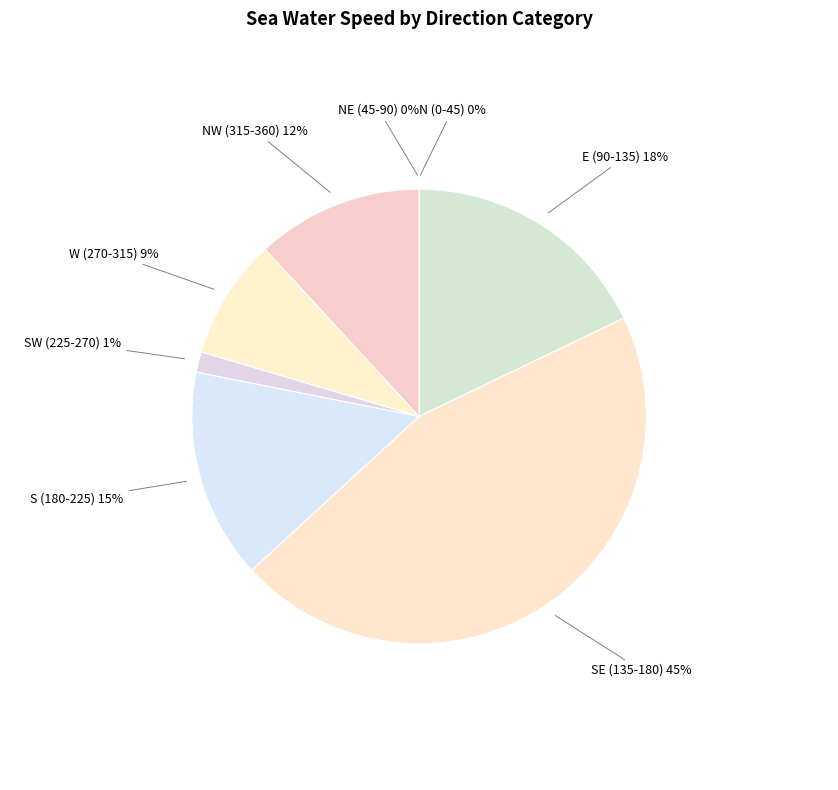

How much of the chart is everything except 6?

97.7%